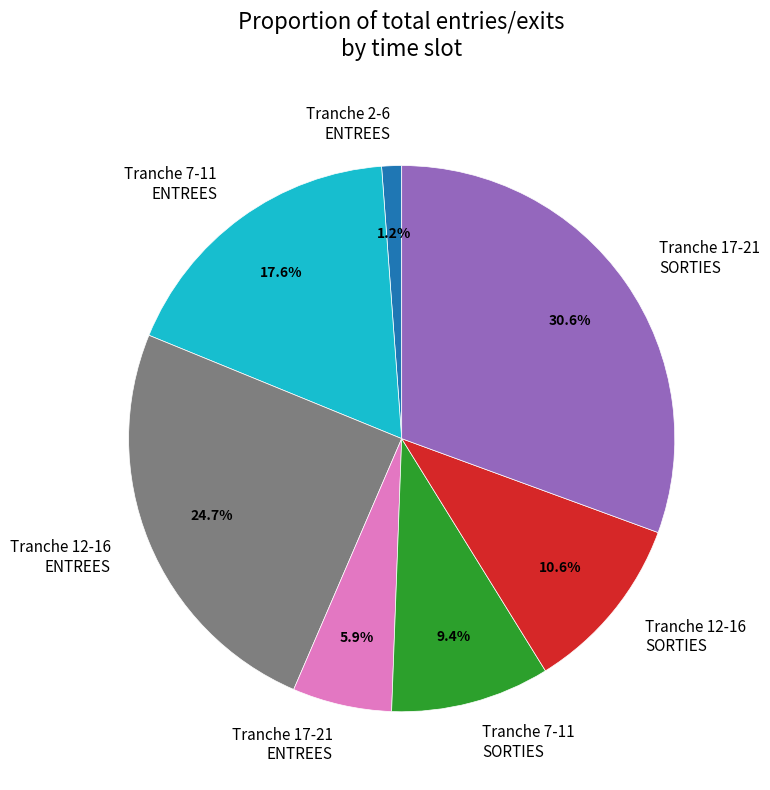

What is the smallest slice in the pie chart?

Tranche 2-6 ENTREES